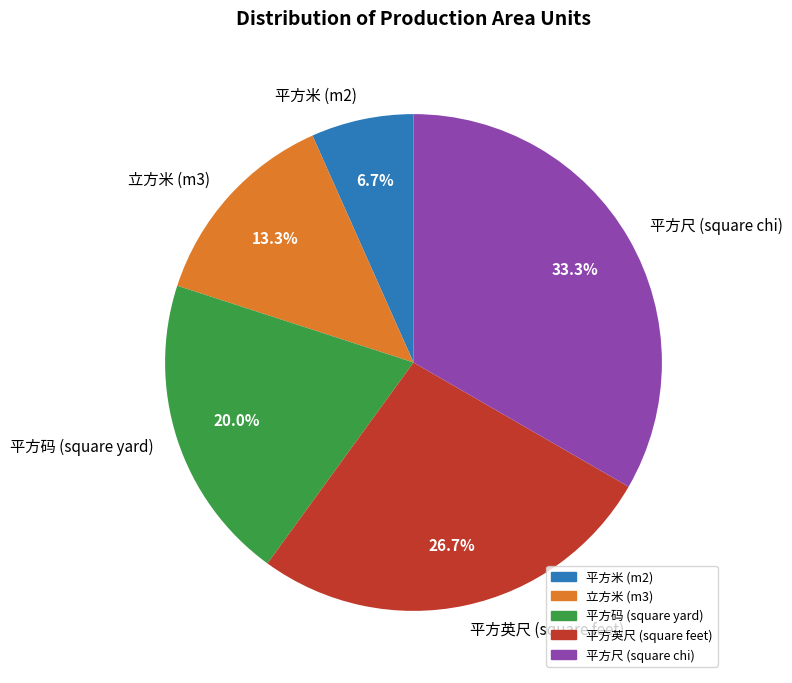

What portion of the pie excludes 平方尺 (square chi)?

66.7%